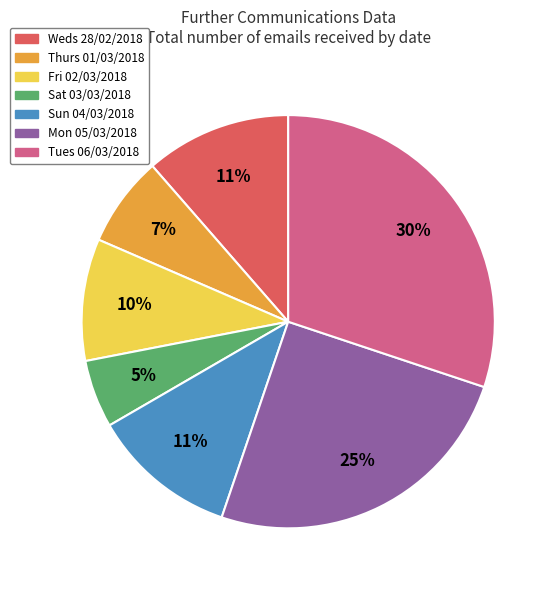

Is it true that Tues 06/03/2018 is 30% of the pie?

True